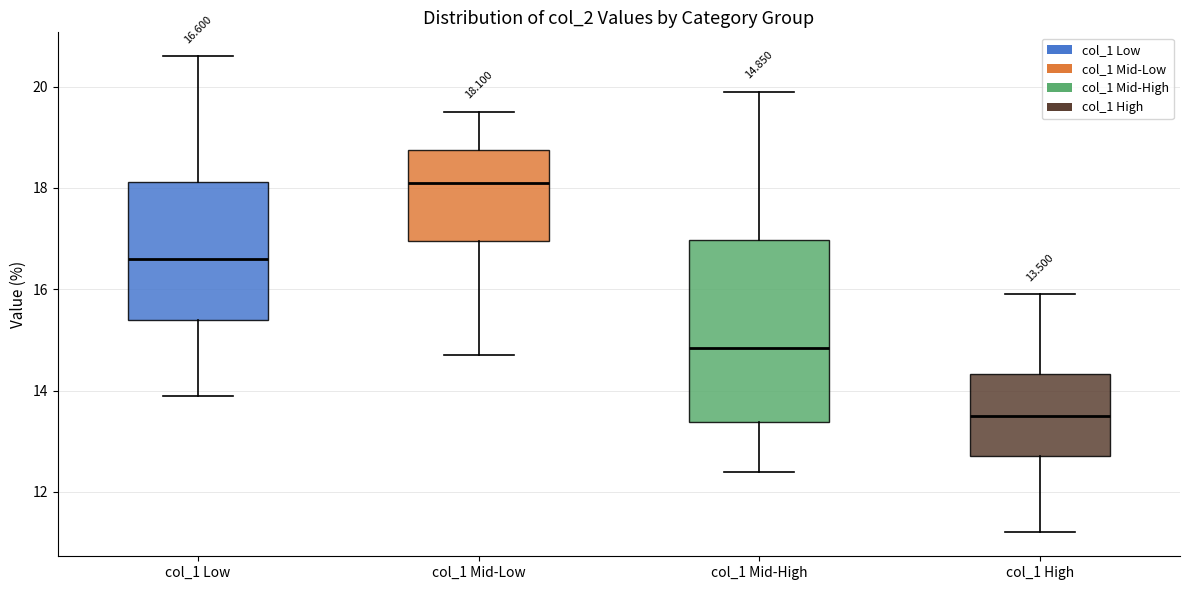

Comparing the boxes themselves (not the whiskers), which one is the tallest?

col_1 Mid-High